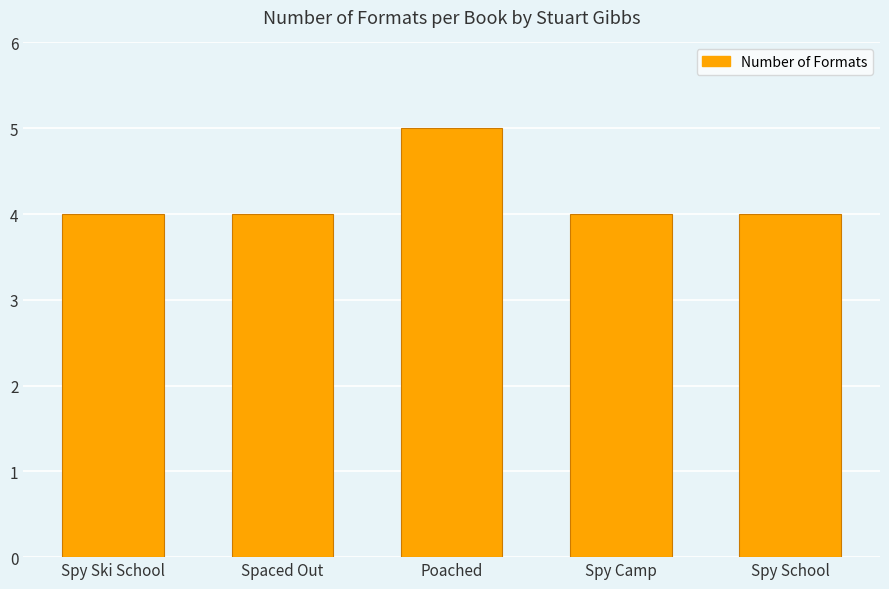

What is the label of the 1st bar from the left?

Spy Ski School